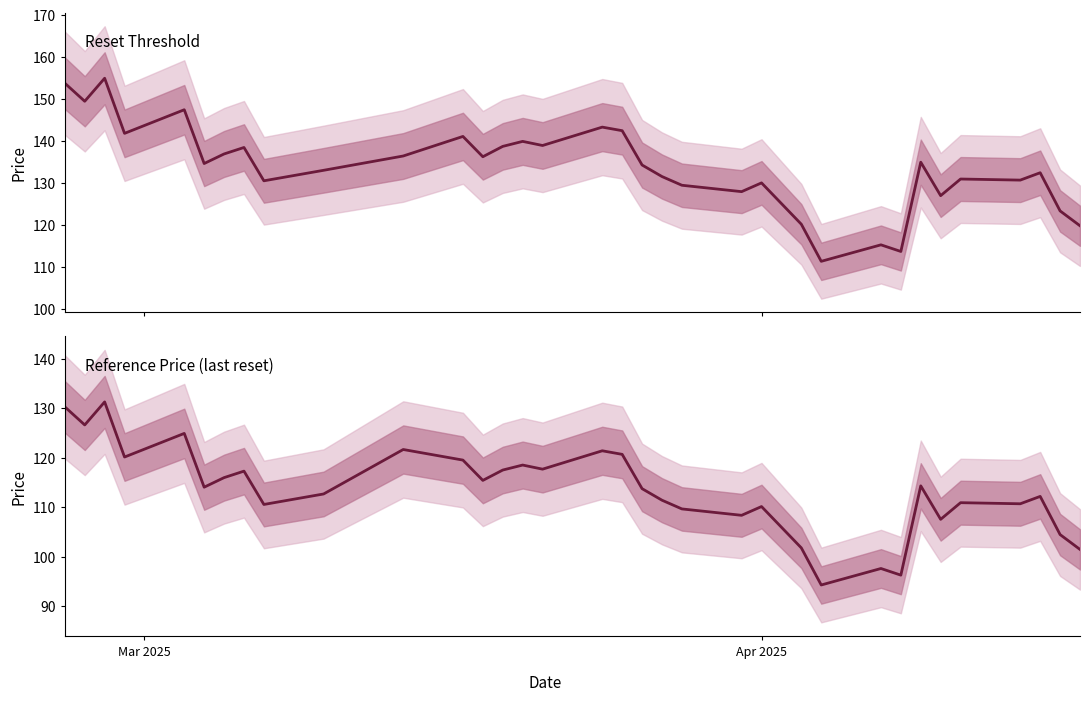

What is the difference between the maximum and second lowest values in the Reset threshold series?

41.3